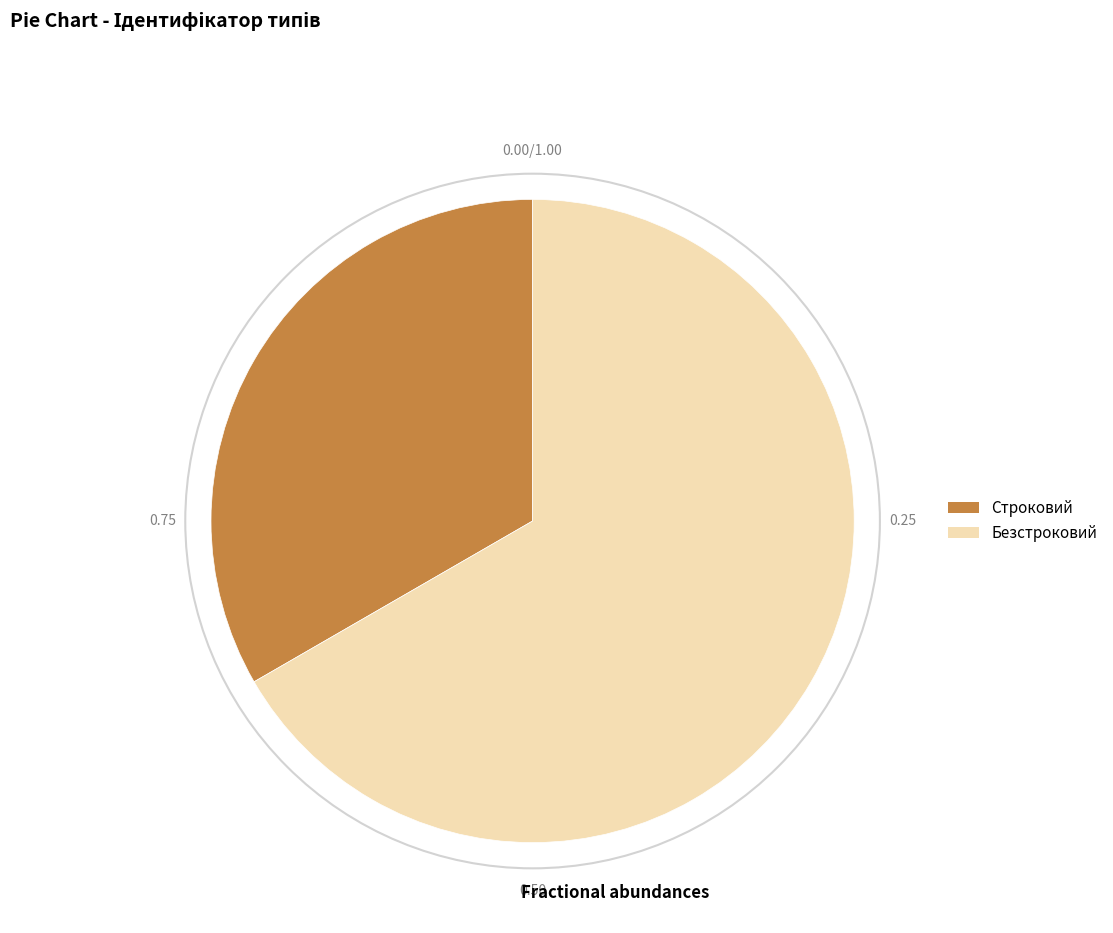

Approximately how many times larger is the value at Безстроковий compared to Строковий?

2.0